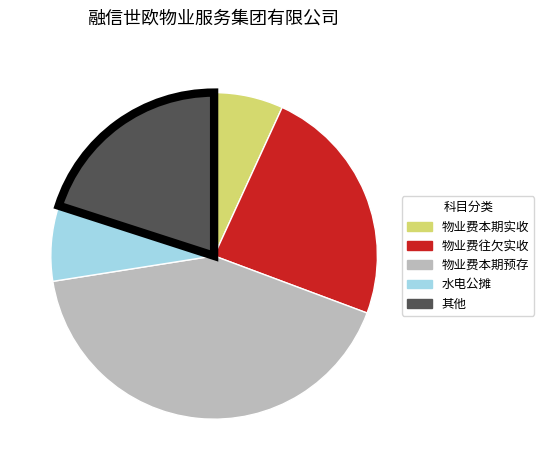

Combined, do 物业费本期预存 and 物业费往欠实收 account for over 50%?

Yes